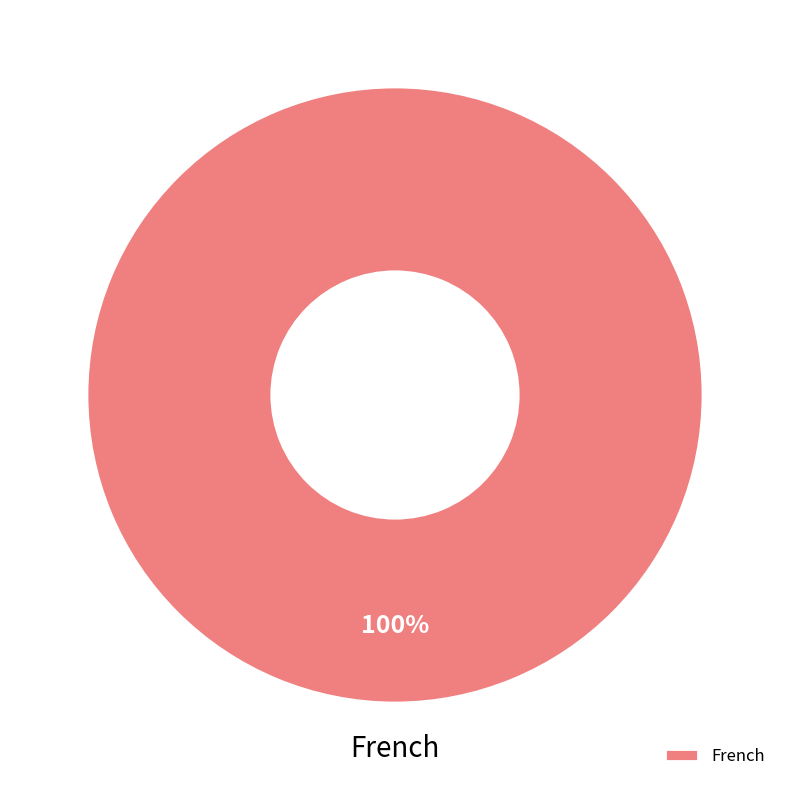

The French slice represents 100% of the pie. True or false?

True